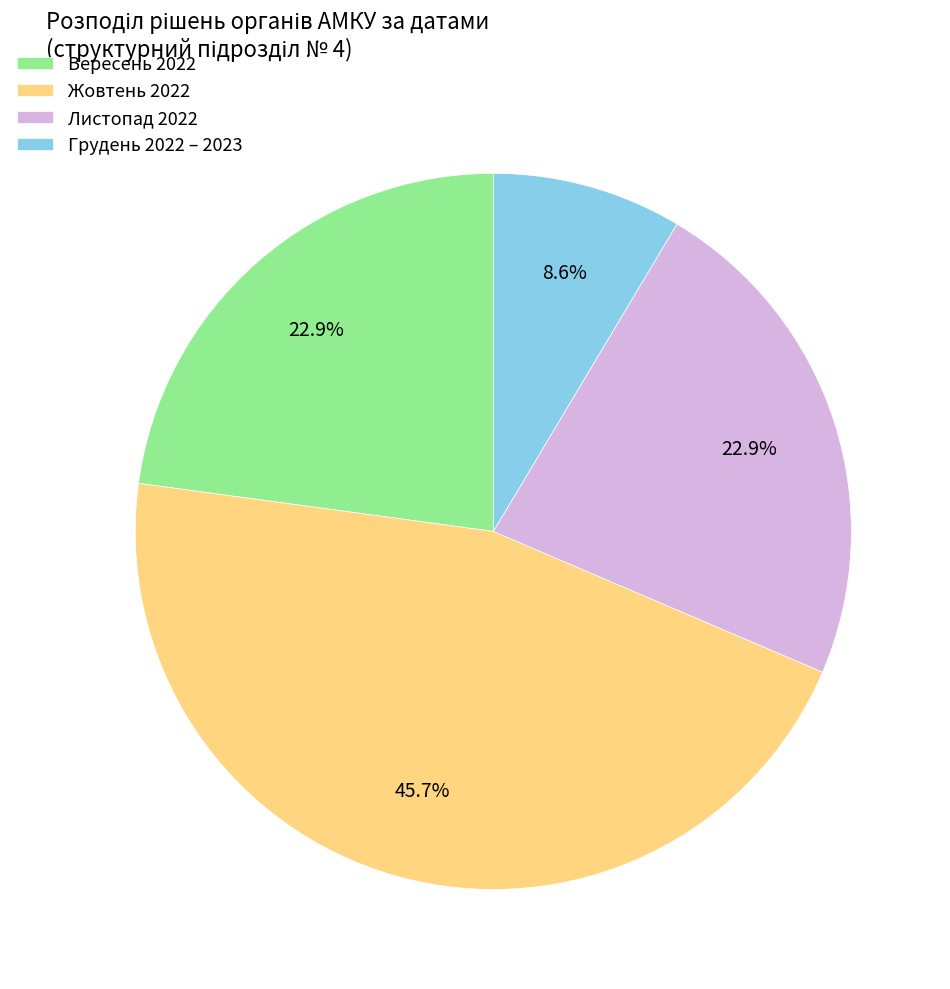

How much of the chart is everything except Вересень 2022?

77.1%